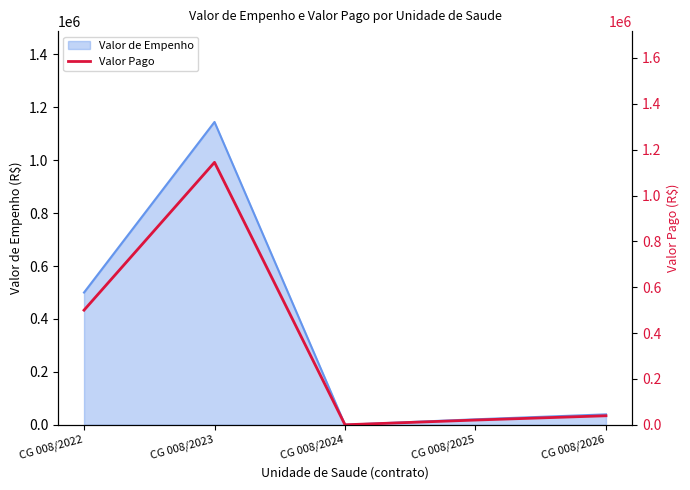

What is the maximum value shown in the chart?

1144814.5